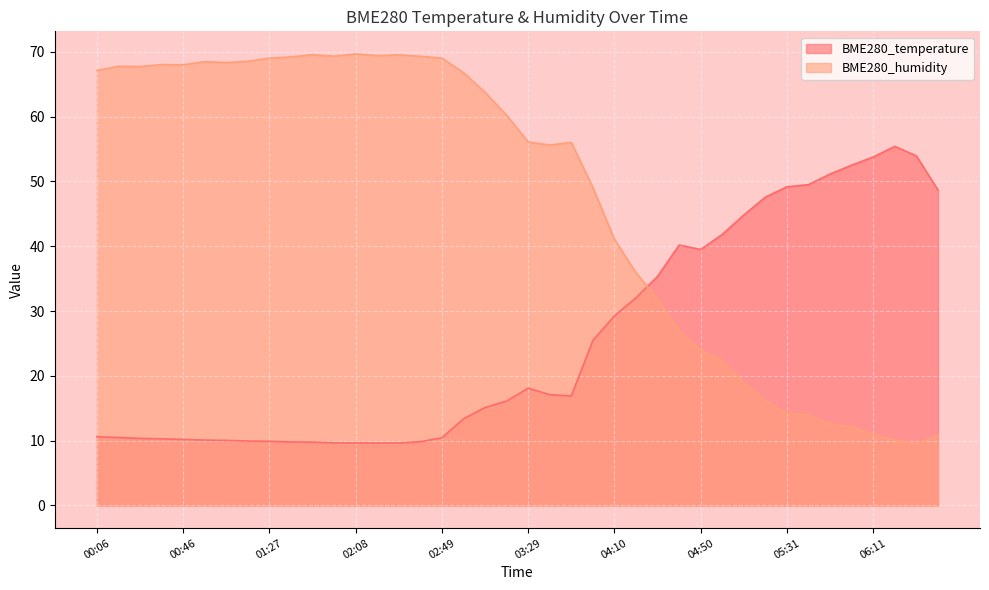

Reading left to right, transcribe all the data shown in this chart.

BME280_temperature: 10.6	10.5	10.3	10.3	10.2	10.1	10.0	9.9	9.9	9.8	9.8	9.7	9.7	9.6	9.6	9.8	10.4	13.4	15.1	16.1	18.1	17.1	16.9	25.4	29.2	32.0	35.4	40.2	39.5	41.8	44.8	47.6	49.2	49.5	51.1	52.5	53.8	55.4	53.9	48.7
BME280_humidity: 67.1	67.8	67.7	68.0	68.0	68.5	68.3	68.5	69.0	69.2	69.5	69.3	69.7	69.4	69.5	69.3	69.0	66.8	63.7	60.2	56.1	55.6	56.0	49.1	41.1	35.9	31.8	26.9	23.9	22.4	18.9	16.2	14.2	14.0	12.6	12.2	11.0	10.1	9.5	10.8